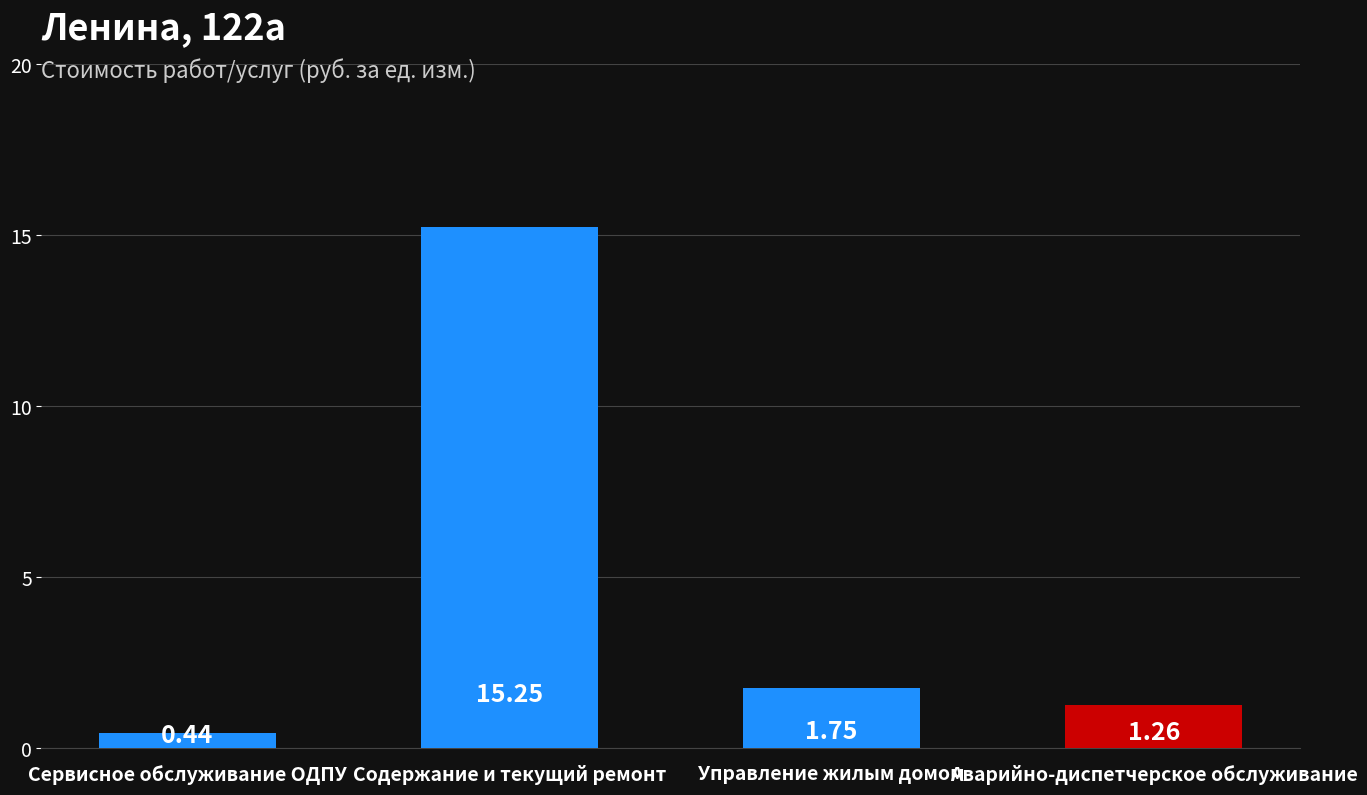

What is the sum of the values at Сервисное обслуживание ОДПУ and Содержание и текущий ремонт?

15.7